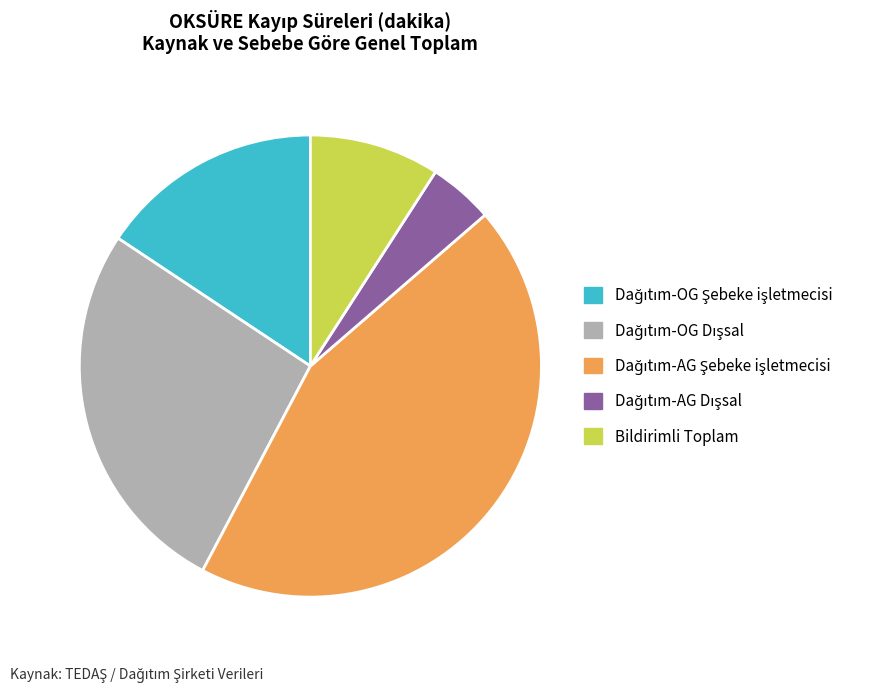

Does any single category account for the majority?

No